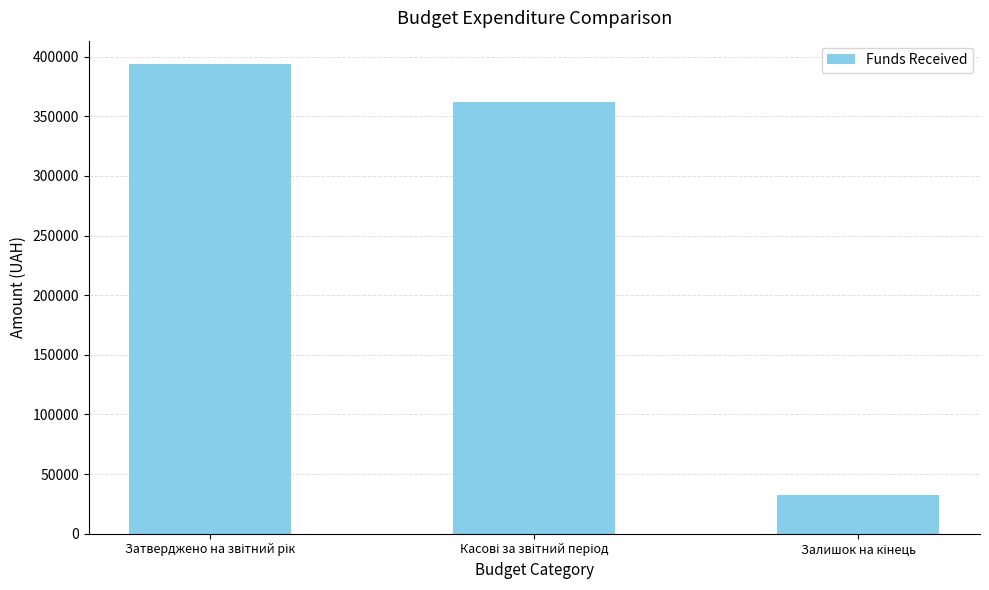

What is the greatest value displayed?

393717.3